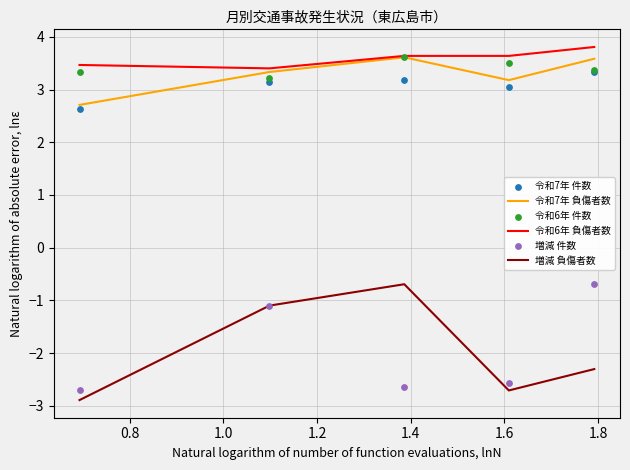

Which series contains the highest Y value?

令和6年 負傷者数